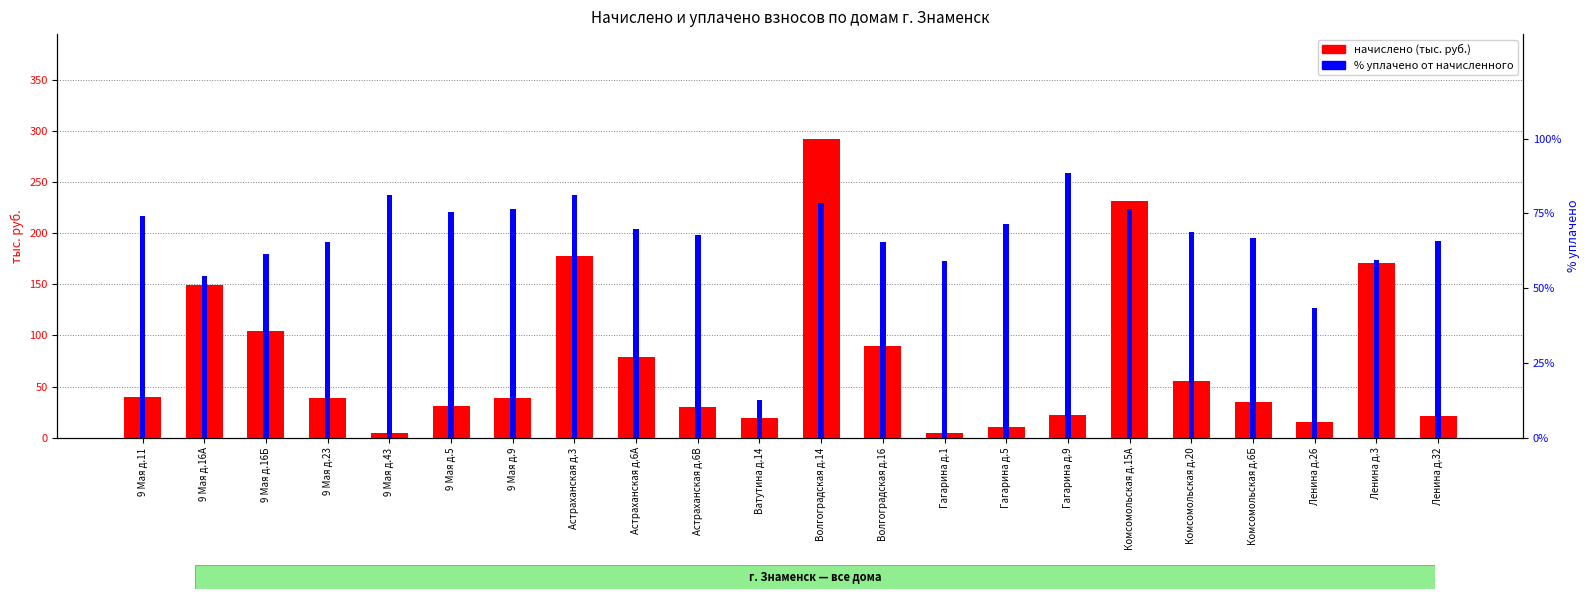

Reading left to right, what are all the values shown in this chart?

начислено (тыс. руб.): 39.8	149.3	104.4	38.4	4.5	31.3	38.9	177.8	79.1	29.8	19.1	292.4	89.3	5.0	10.0	22.6	232.0	55.5	34.7	15.1	170.6	21.1
% уплачено от начисленного: 74.0	54.2	61.4	65.4	81.2	75.4	76.6	81.0	69.9	67.8	12.6	78.5	65.6	59.0	71.6	88.5	76.4	68.7	66.6	43.4	59.5	65.8